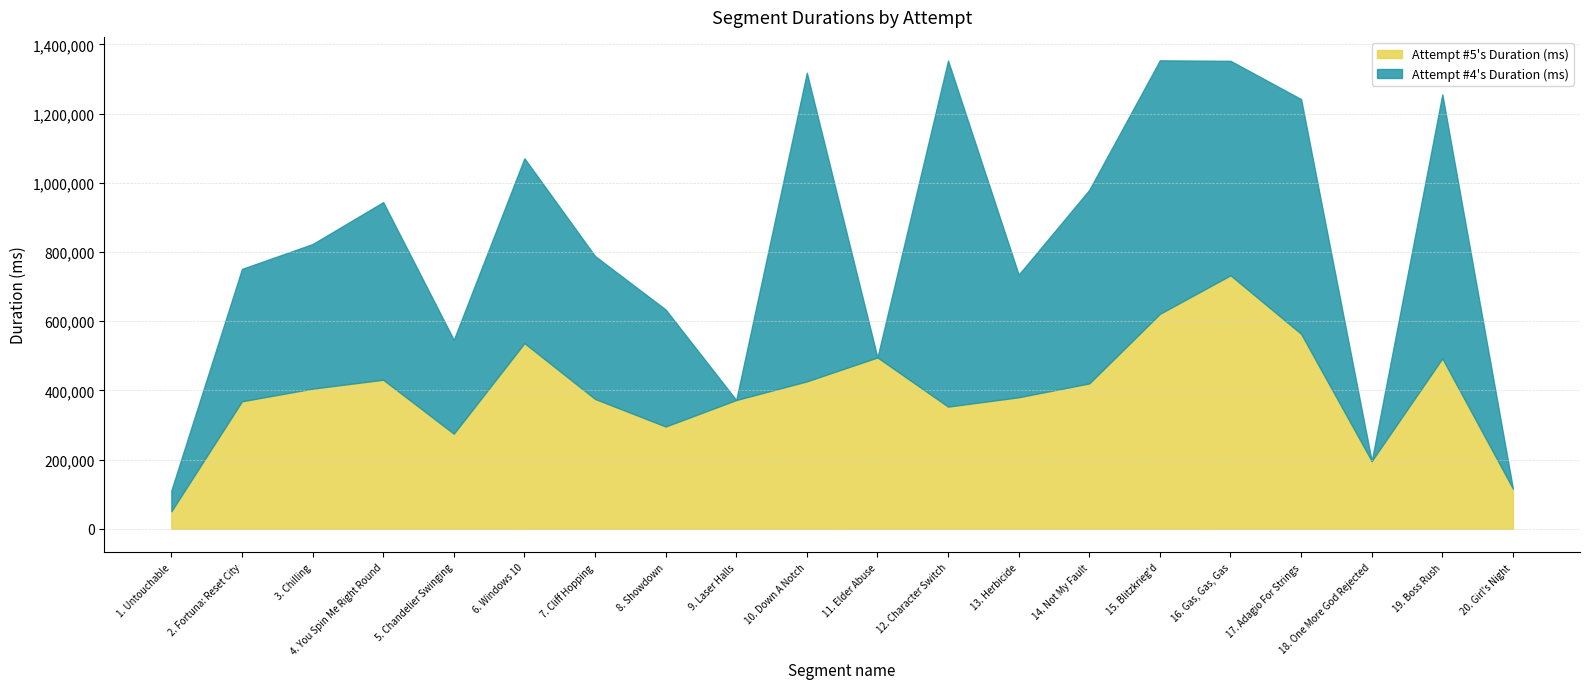

What are all the series names shown in the legend?

Attempt #5's Duration (ms), Attempt #4's Duration (ms)